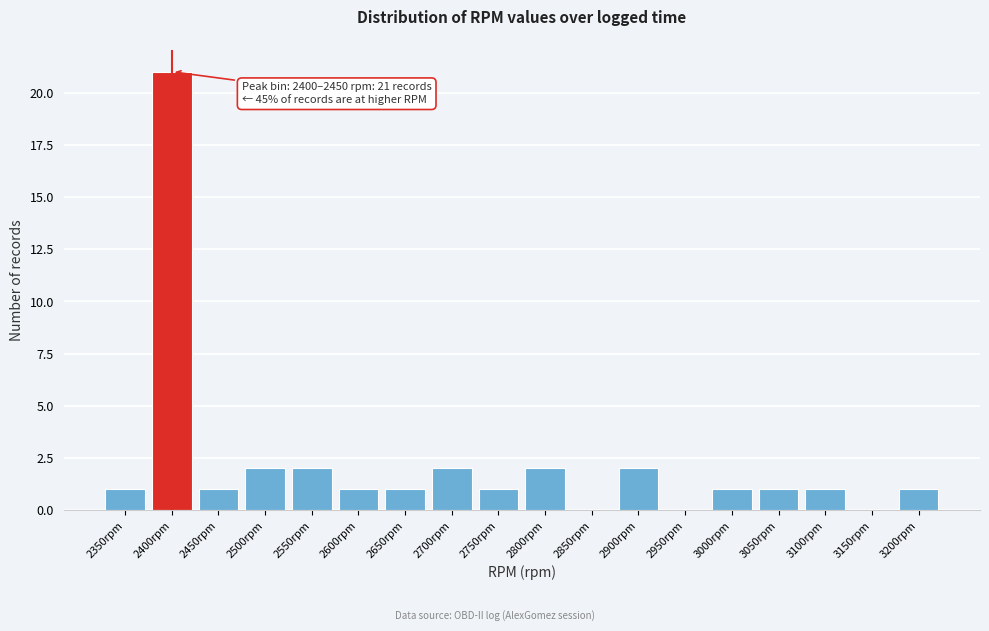

Reading right to left, extract all data points from this chart.

3200rpm=1	3150rpm=0	3100rpm=1	3050rpm=1	3000rpm=1	2950rpm=0	2900rpm=2	2850rpm=0	2800rpm=2	2750rpm=1	2700rpm=2	2650rpm=1	2600rpm=1	2550rpm=2	2500rpm=2	2450rpm=1	2400rpm=21	2350rpm=1